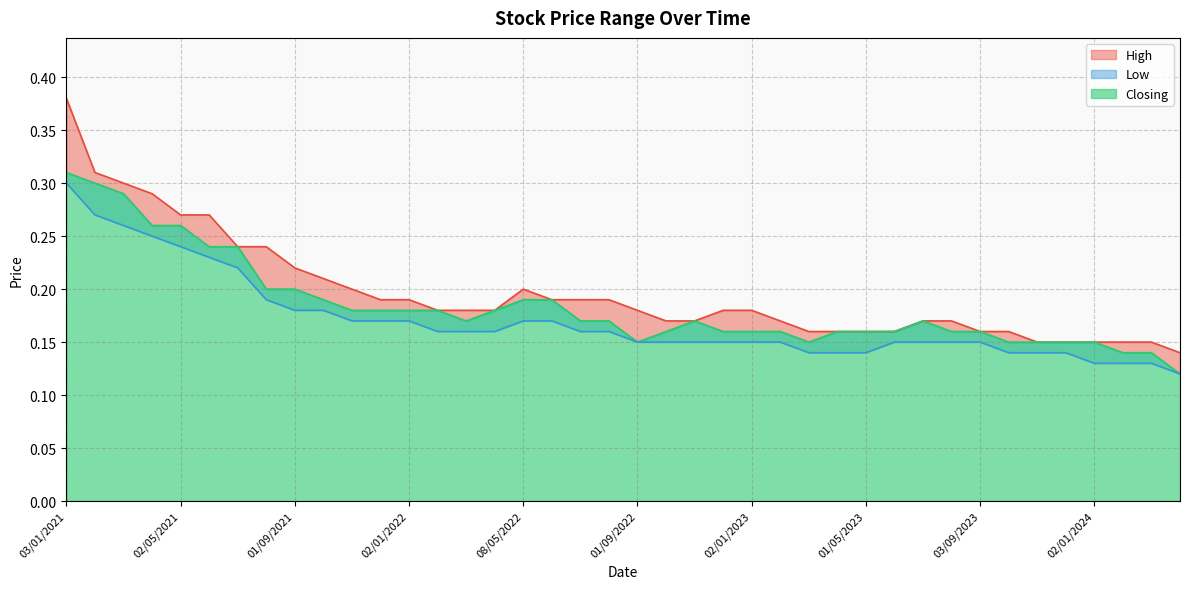

What is the maximum value for Closing?

0.3